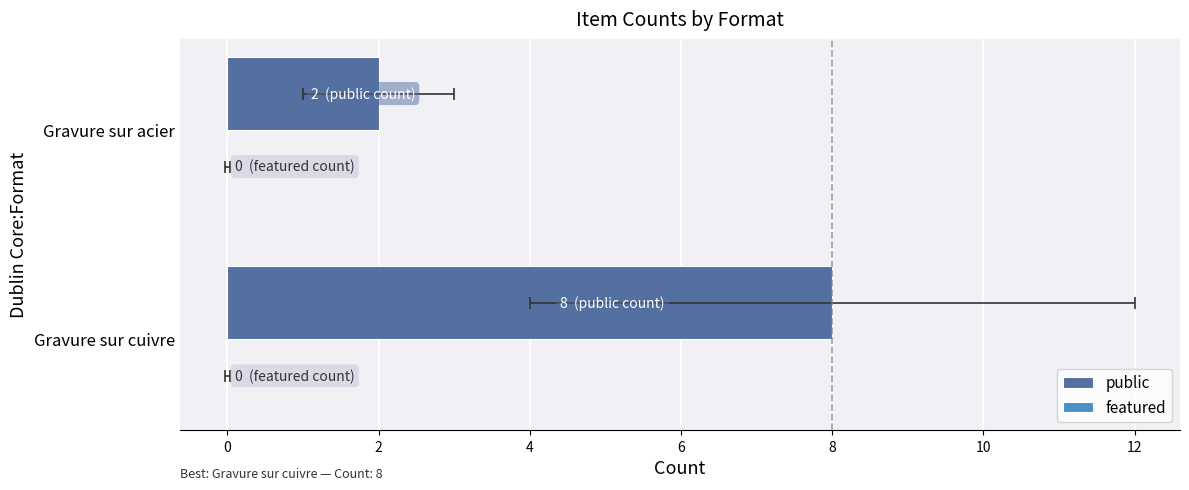

What is the maximum value for public?

8.0